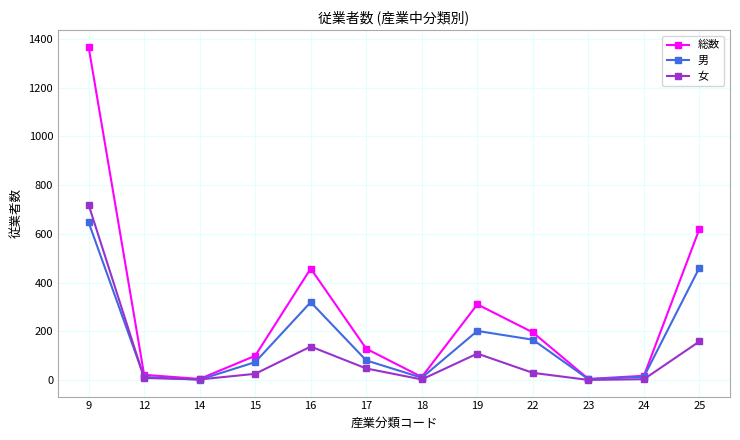

Which series has the widest spread of values?

総数